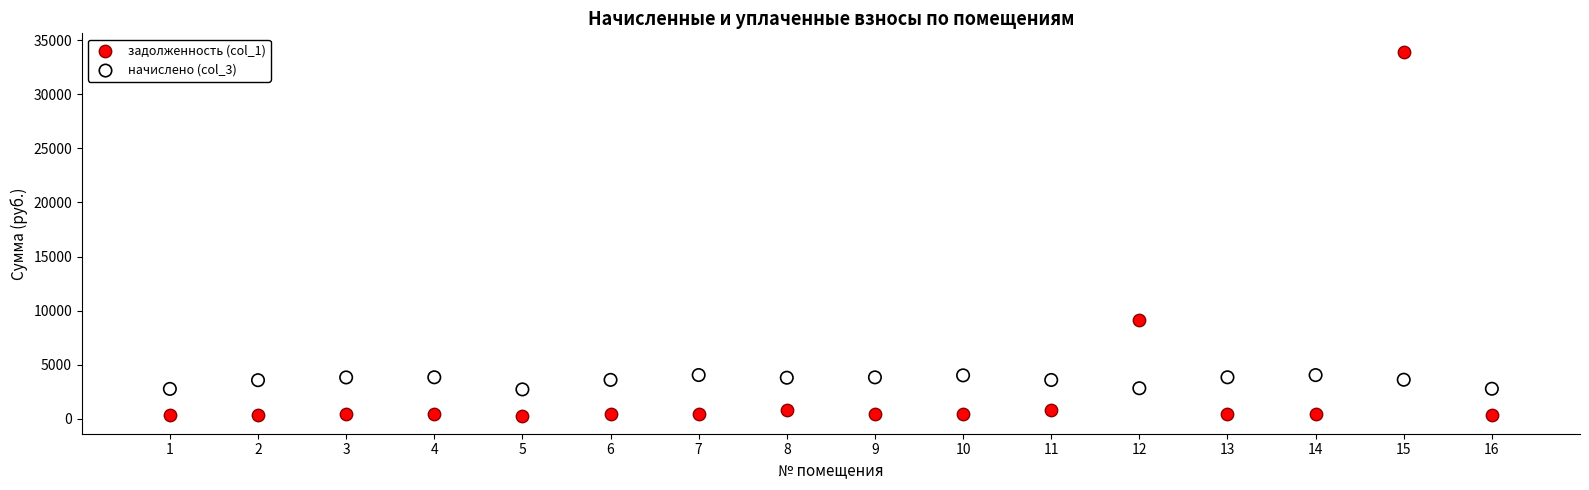

Across all data points, what is the range of Y values (max minus min)?

33651.5